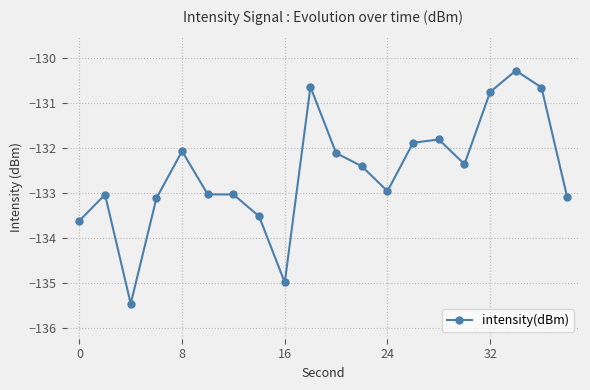

True or false: the data has more than 0 interior local peaks.

True